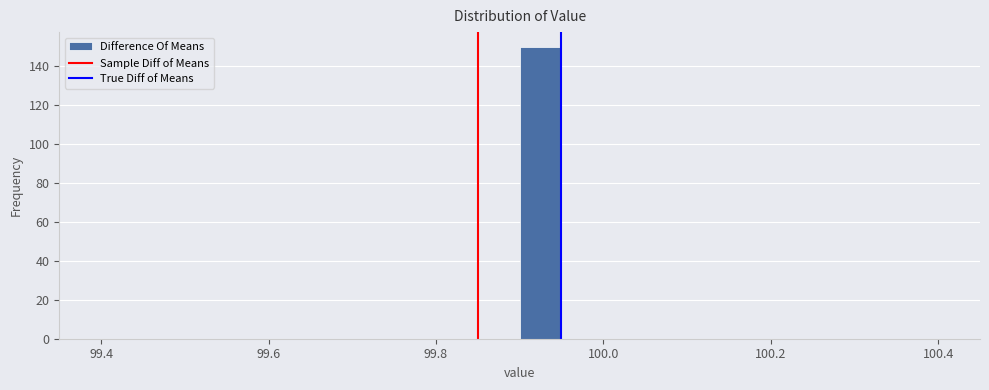

Read against the x-axis, roughly where is the centre of the tallest bar?

99.92